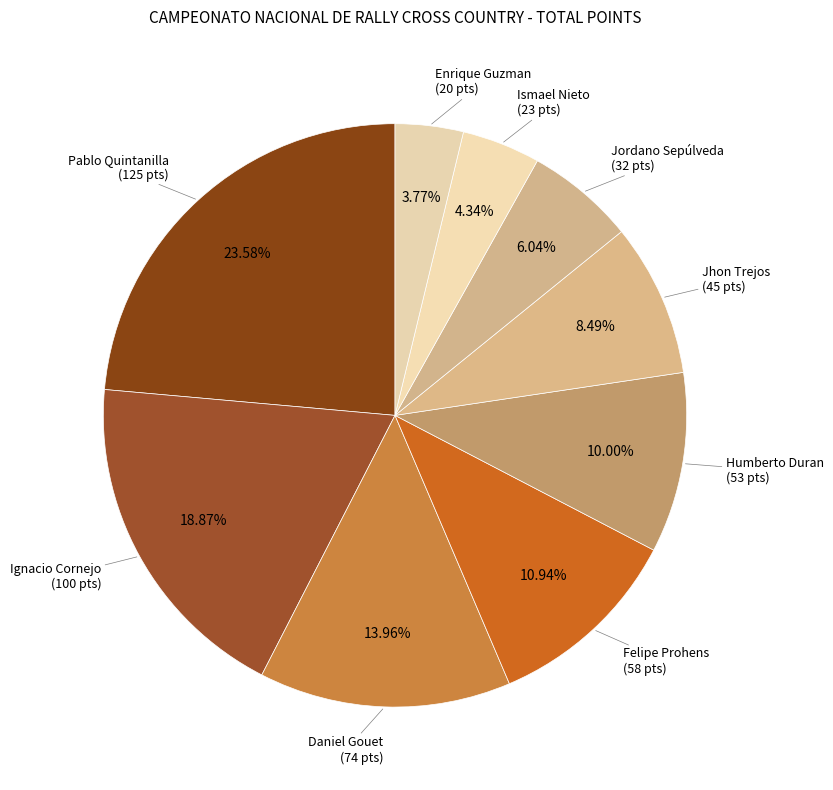

What is the largest slice in the pie chart?

Pablo Quintanilla